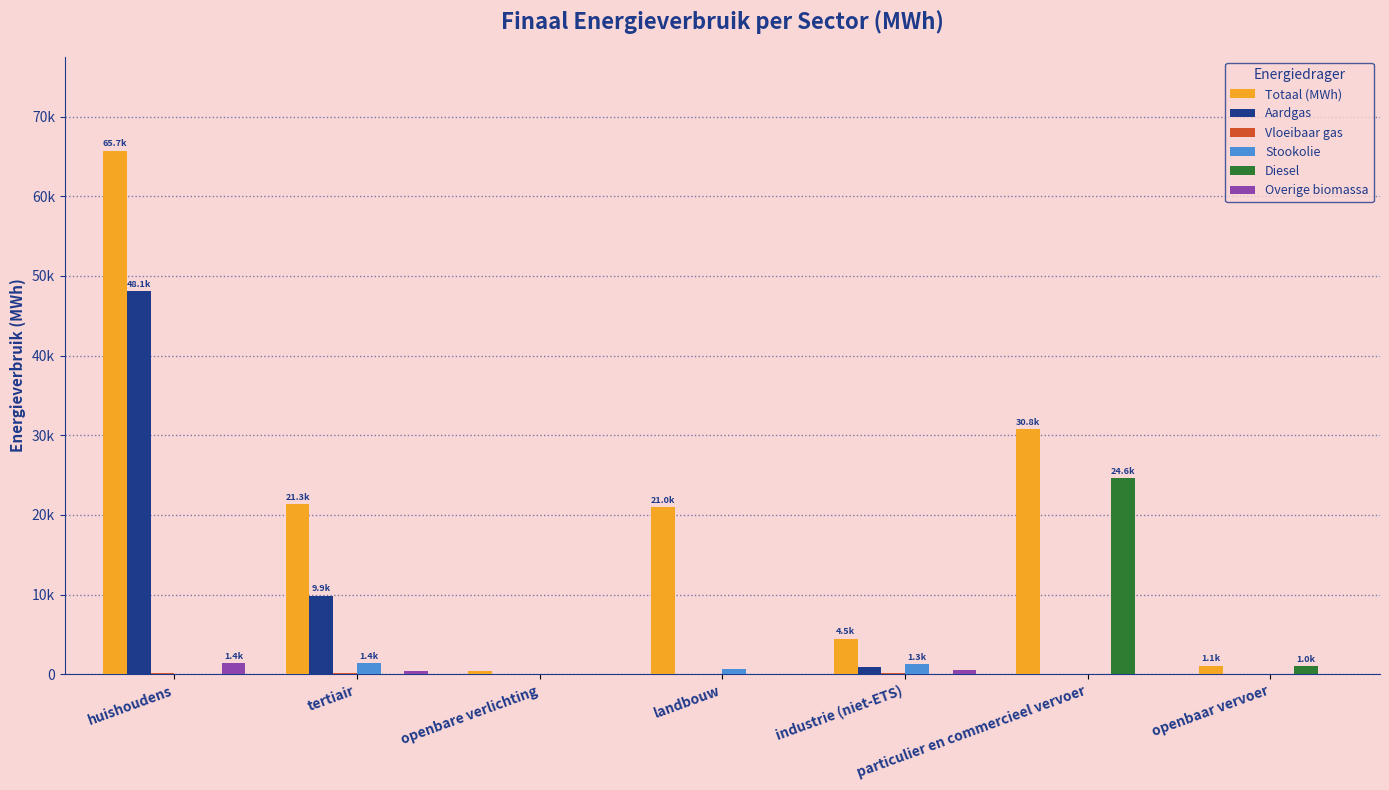

Does the chart contain stacked bars?

No